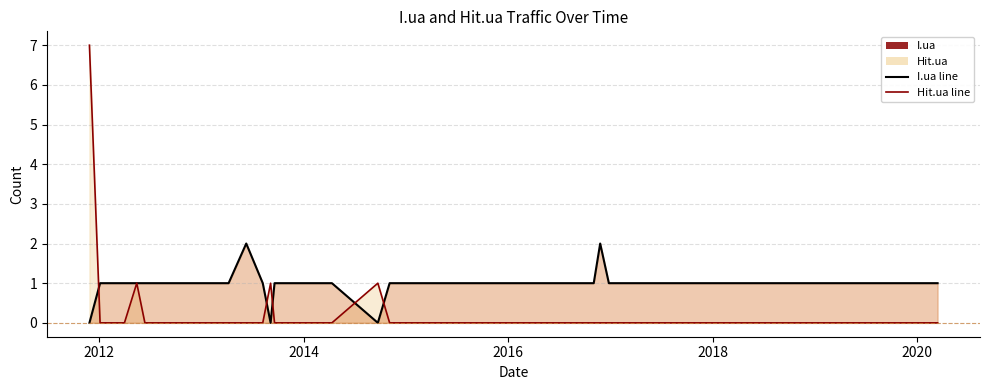

How many lines are shown in the chart?

2